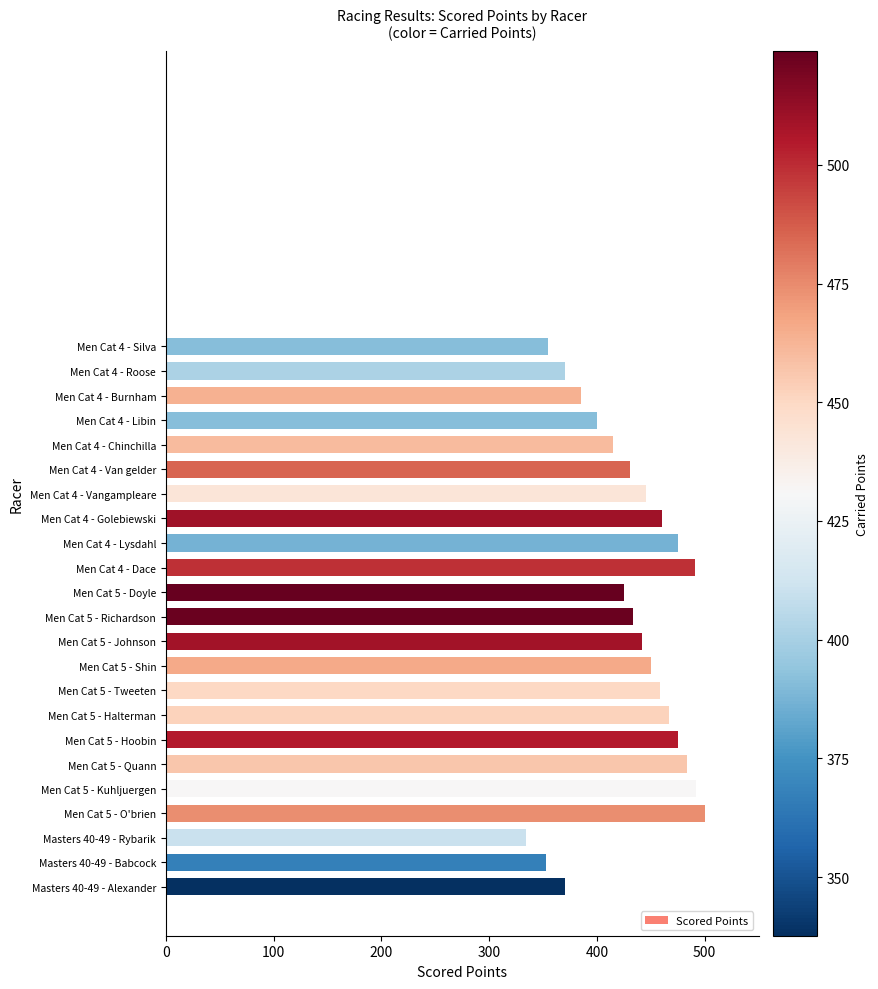

What is the change in value from Men Cat 4 - Burnham to Men Cat 5 - Richardson?

+47.9